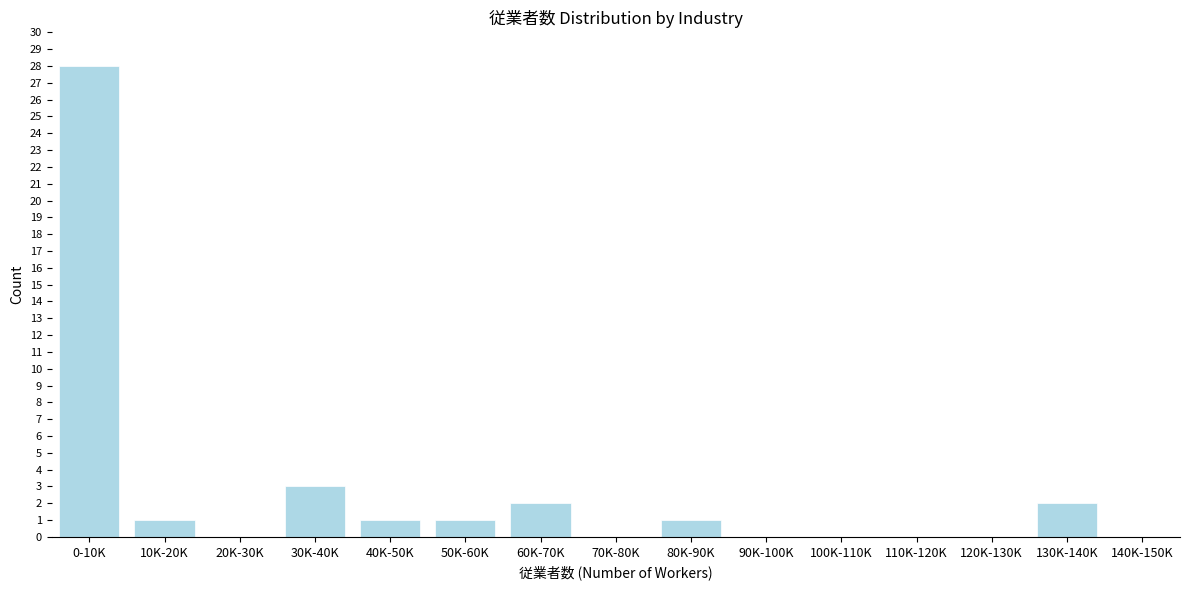

Reading left to right, list all the values displayed in this chart.

0-10K=28	10K-20K=1	20K-30K=0	30K-40K=3	40K-50K=1	50K-60K=1	60K-70K=2	70K-80K=0	80K-90K=1	90K-100K=0	100K-110K=0	110K-120K=0	120K-130K=0	130K-140K=2	140K-150K=0